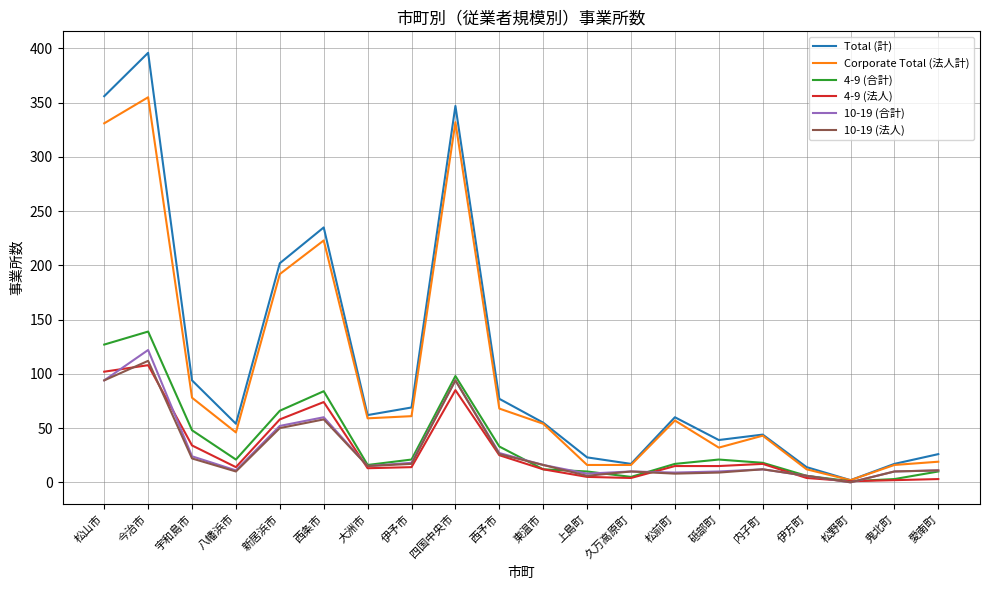

Is the value of 4-9 (合計) at 松野町 greater than the value of 10-19 (合計) at 久万高原町?

No